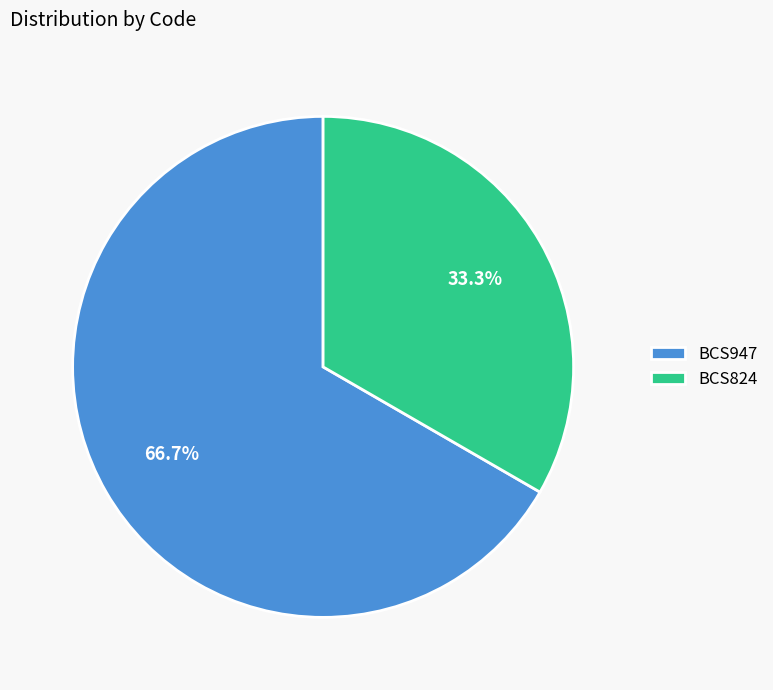

The BCS824 slice represents 21% of the pie. True or false?

False